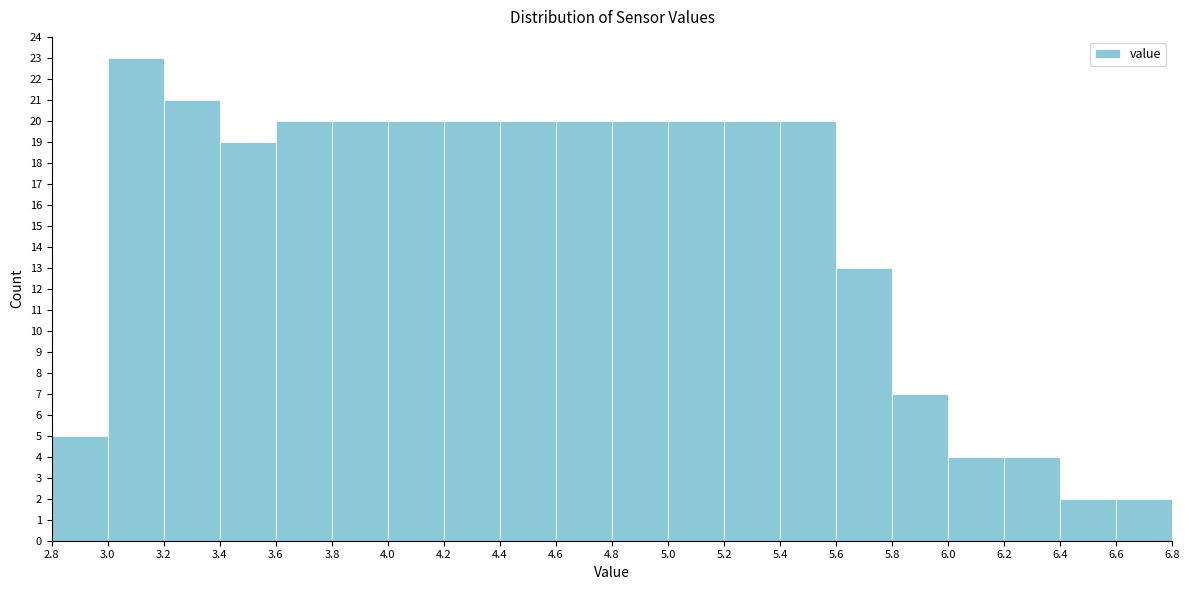

Reading left to right, transcribe this chart: for each bar, give the range it covers on the x-axis and its height. The values are not printed on the chart, so give them approximately, as read against the axis.

2.8 to 3.0: 5
3.0 to 3.2: 23
3.2 to 3.4: 21
3.4 to 3.6: 19
3.6 to 3.8: 20
3.8 to 4.0: 20
4.0 to 4.2: 20
4.2 to 4.4: 20
4.4 to 4.6: 20
4.6 to 4.8: 20
4.8 to 5.0: 20
5.0 to 5.2: 20
5.2 to 5.4: 20
5.4 to 5.6: 20
5.6 to 5.8: 13
5.8 to 6.0: 7
6.0 to 6.2: 4
6.2 to 6.4: 4
6.4 to 6.6: 2
6.6 to 6.8: 2